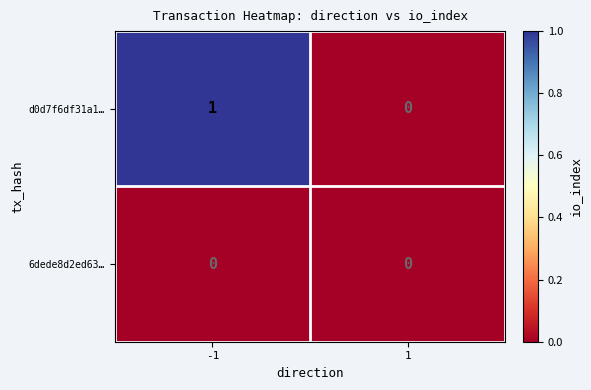

Is it true that 6dede8d2ed63… equals 0 at -1?

True